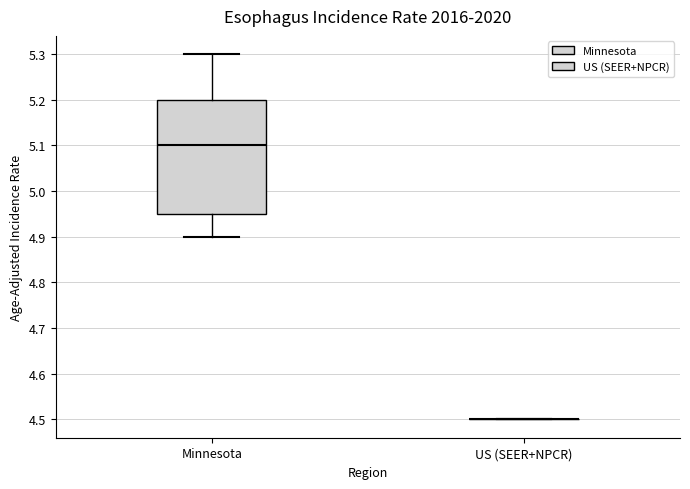

Reading left to right, read every box against the y-axis: the position of its median line, the range the box covers, and the ends of its whiskers. The values are not printed on the chart, so give them approximately, as read against the axis.

Minnesota: median 5.10, box 4.95 to 5.20, whiskers 4.90 to 5.30
US (SEER+NPCR): box collapsed to a line at 4.50, whiskers 4.50 to 4.50